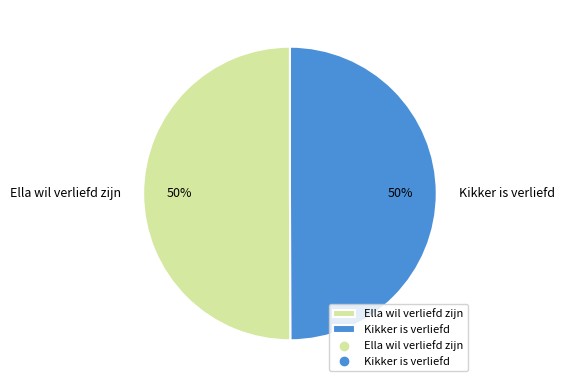

What is the ratio of the value at Ella wil verliefd zijn to the value at Kikker is verliefd?

1.0